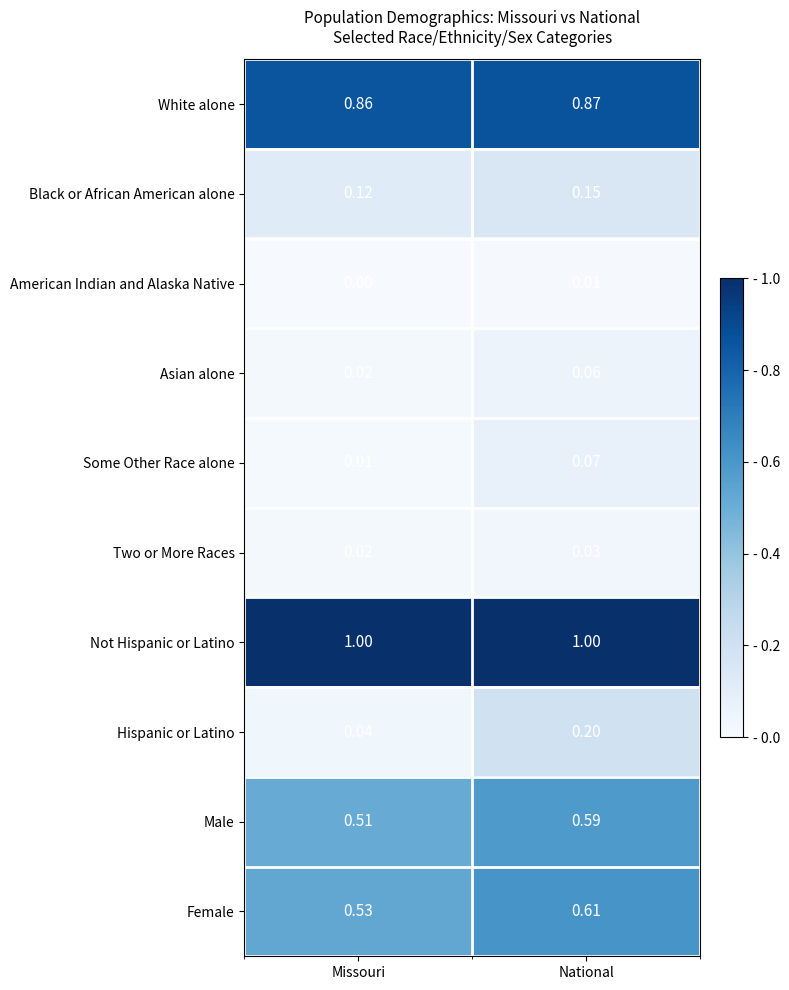

At which label does Hispanic or Latino reach its peak?

National